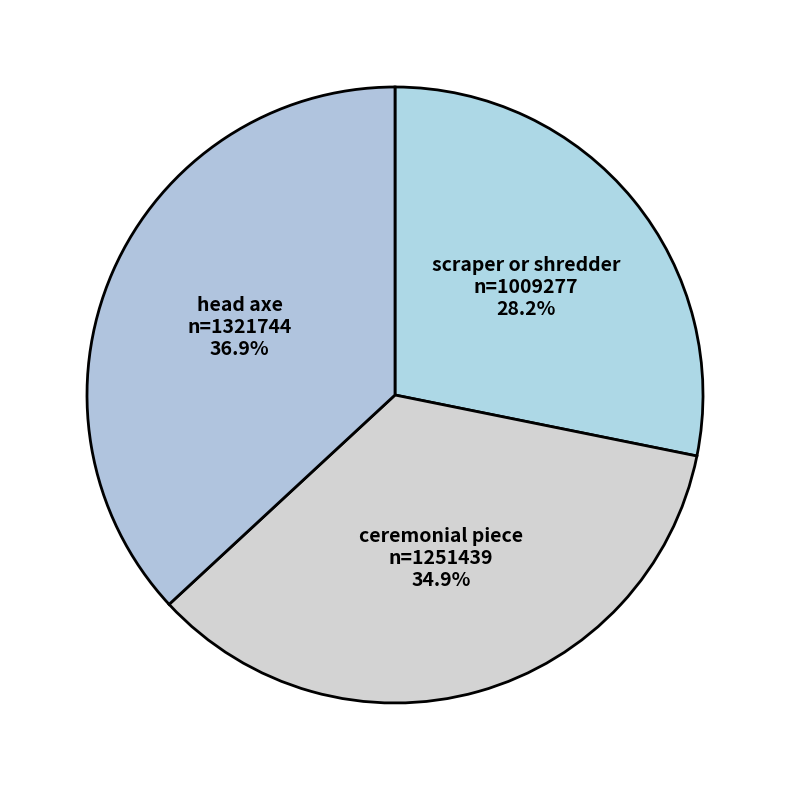

The scraper or shredder slice represents 28% of the pie. True or false?

True